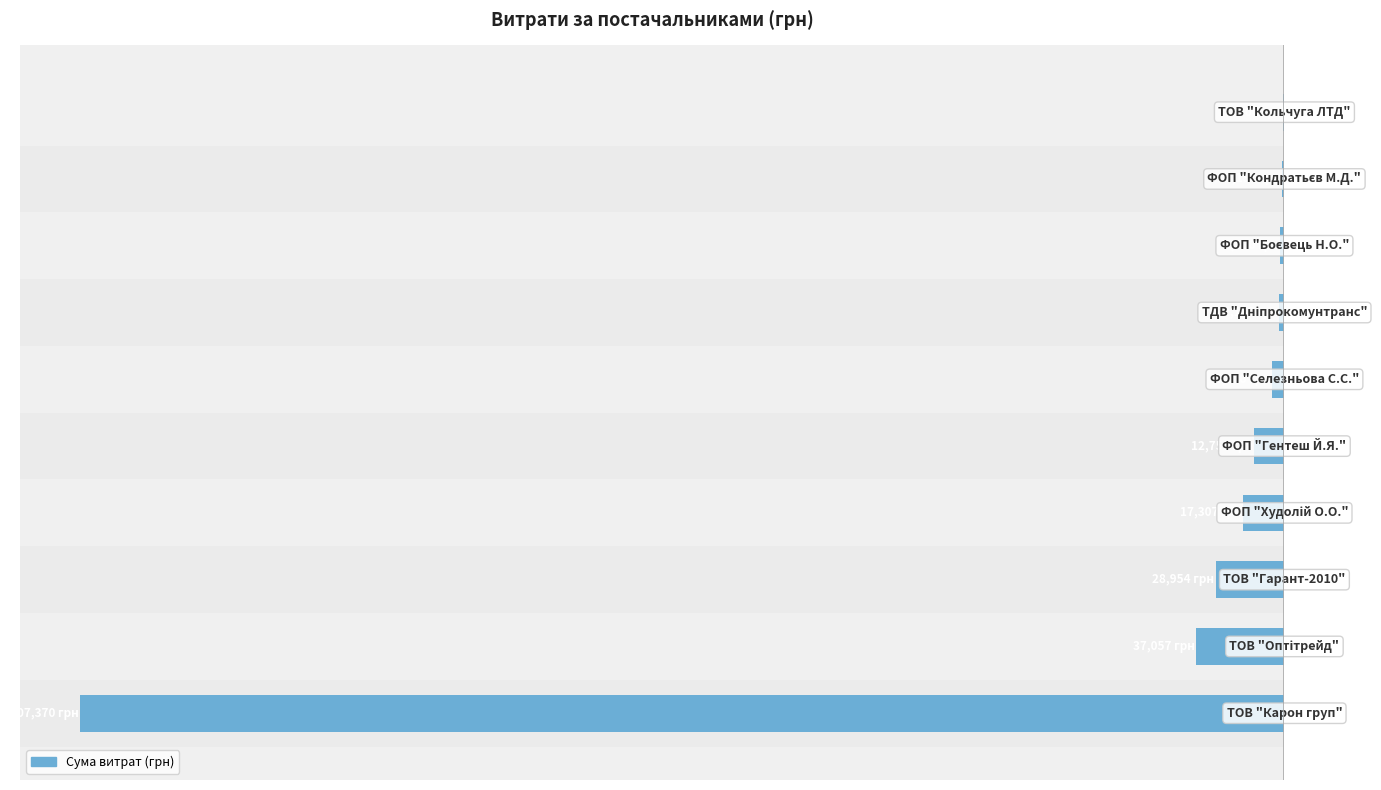

Between −300000 and −600000, which is larger?

−300000